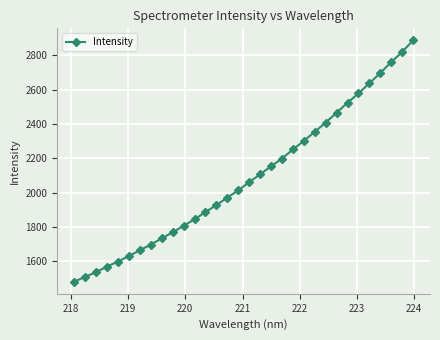

What is the value of the 25th point from the left?

2465.0